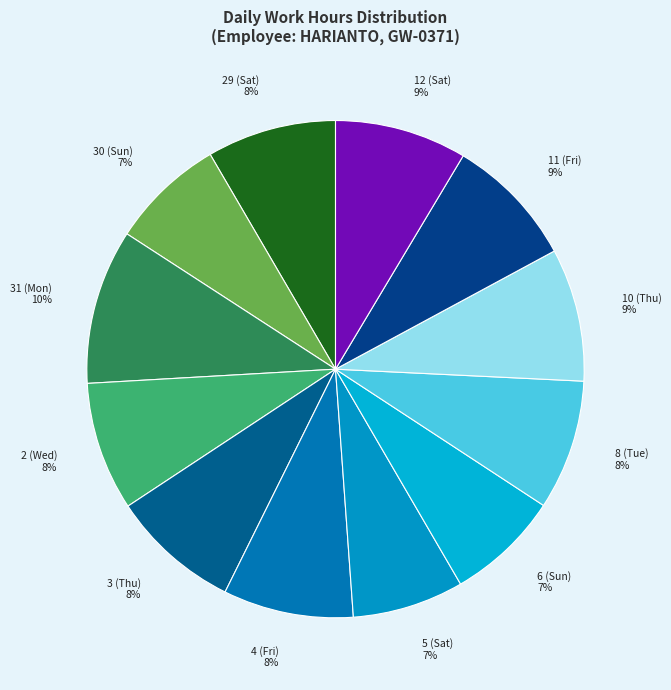

Does any single category account for the majority?

No